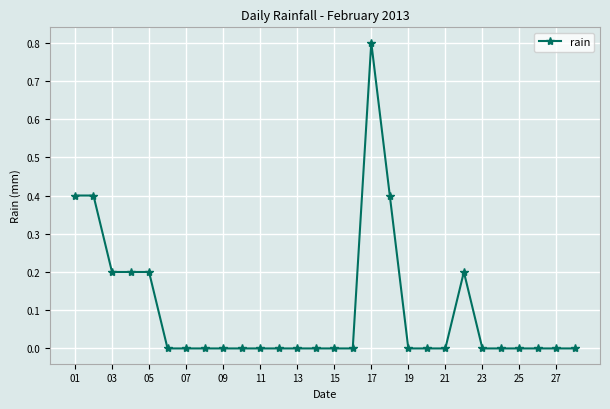

Count the number of categories in the chart.

28